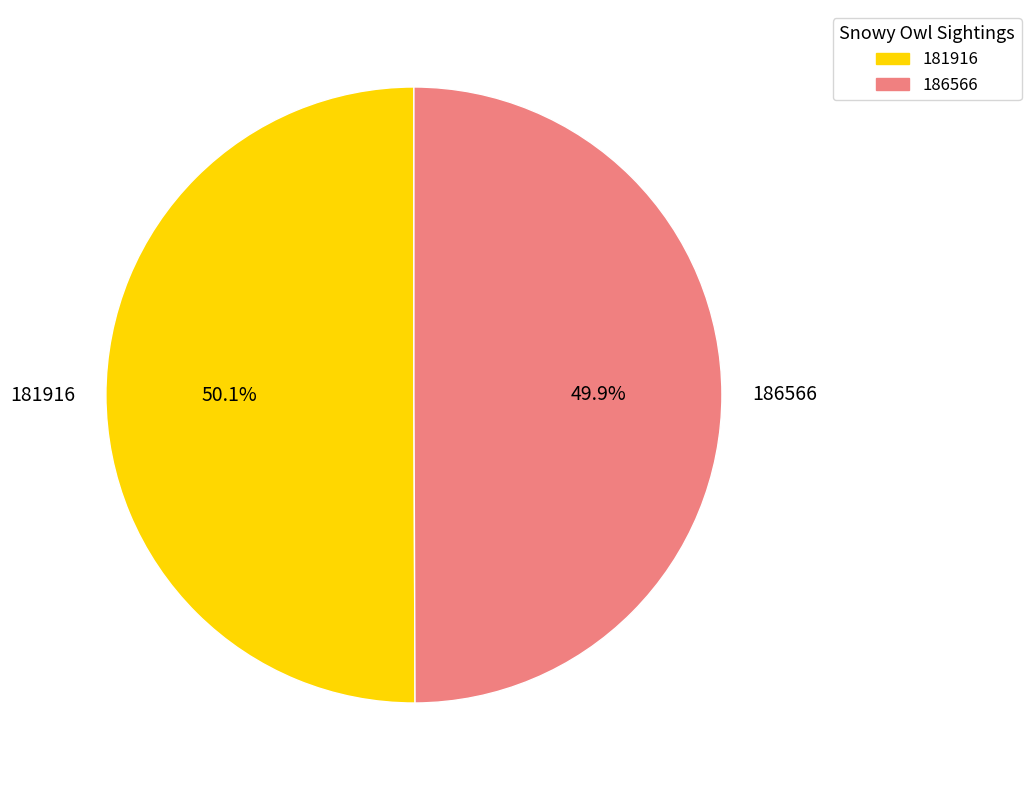

What is the ratio of the value at 186566 to the value at 181916?

1.0